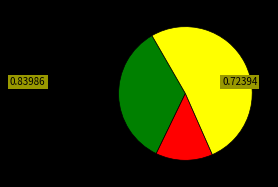

Does any single category account for the majority?

Yes